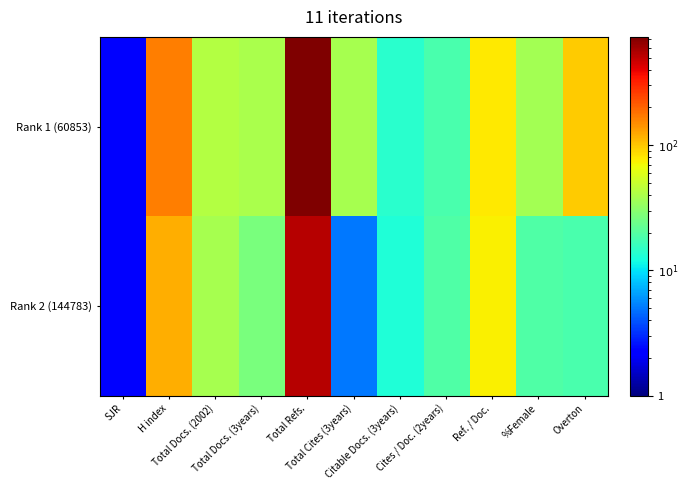

Reading left to right, extract all data points from this chart.

Rank 1 (60853): SJR=0.1	H index=168.0	Total Docs. (2002)=42.0	Total Docs. (3years)=39.0	Total Refs.=733.0	Total Cites (3years)=38.0	Citable Docs. (3years)=14.0	Cites / Doc. (2years)=18.0	Ref. / Doc.=79.0	%Female=37.0	Overton=97.0
Rank 2 (144783): SJR=0.1	H index=120.0	Total Docs. (2002)=38.0	Total Docs. (3years)=27.0	Total Refs.=533.0	Total Cites (3years)=5.0	Citable Docs. (3years)=13.0	Cites / Doc. (2years)=19.0	Ref. / Doc.=74.0	%Female=19.0	Overton=18.0